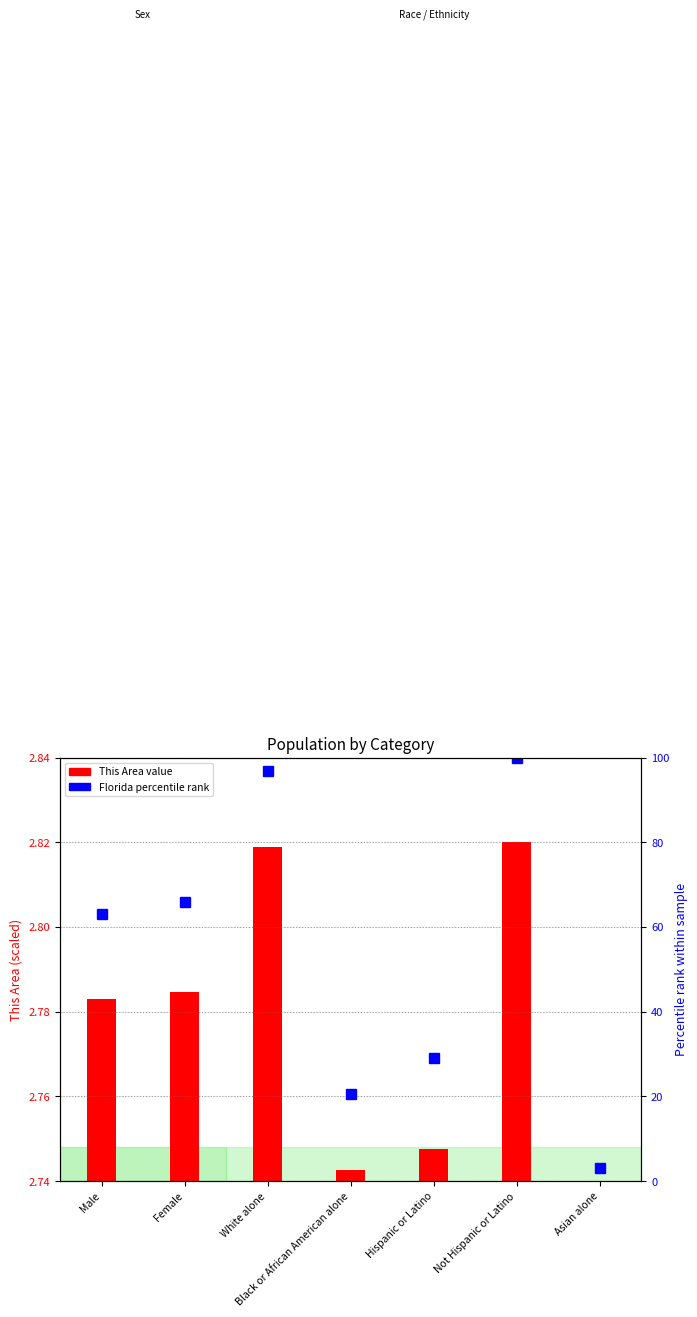

Reading left to right, transcribe all the data shown in this chart.

Male=63.0	Female=65.9	White alone=96.8	Black or African American alone=20.6	Hispanic or Latino=29.0	Not Hispanic or Latino=100.0	Asian alone=3.1